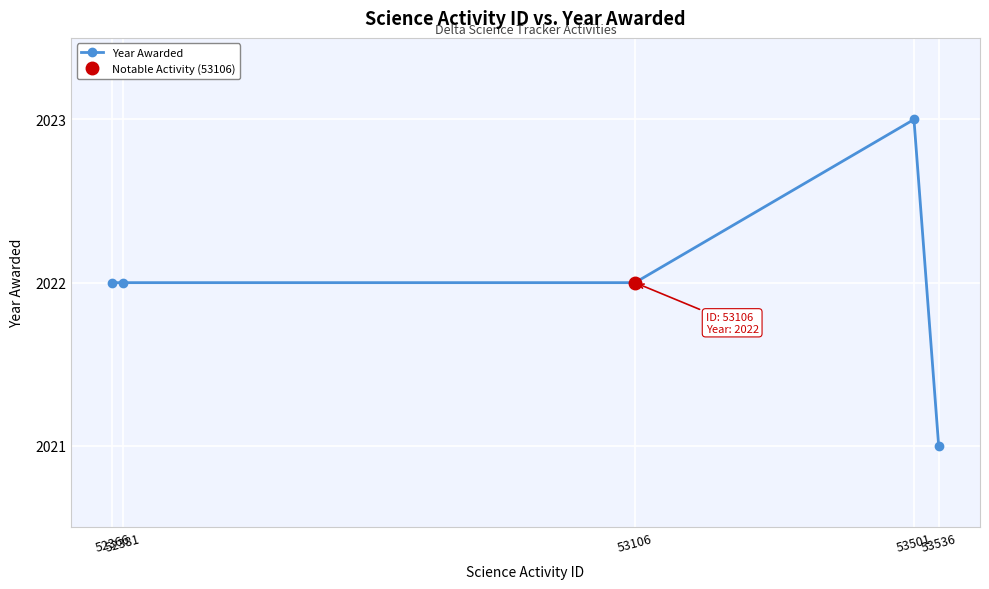

Rank the categories by value from highest to lowest.

53501, 52366, 52381, 53106, 53536